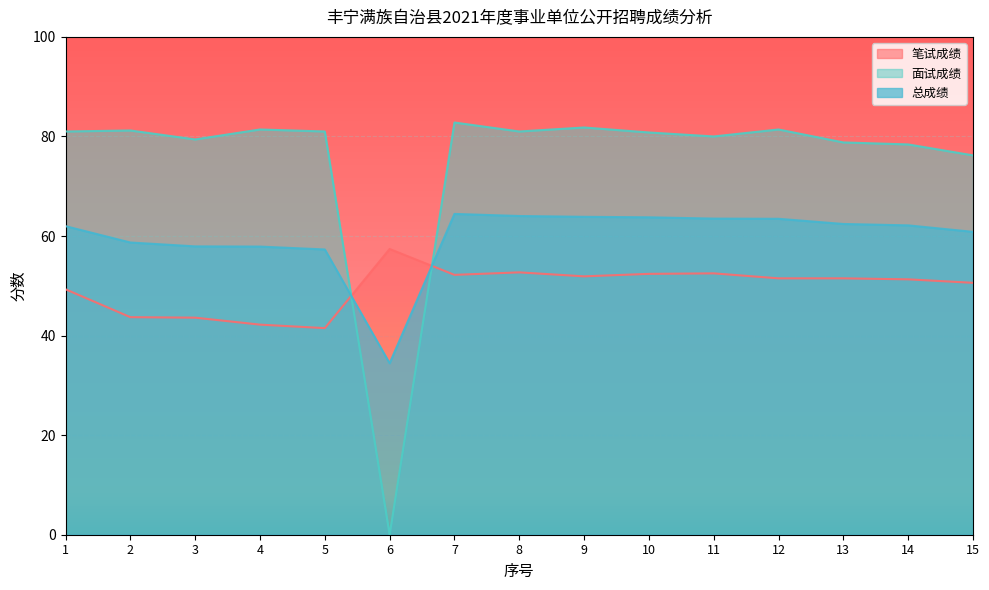

List the labels in order of 笔试成绩 value, largest first.

6, 8, 11, 10, 7, 9, 12, 13, 14, 15, 1, 2, 3, 4, 5